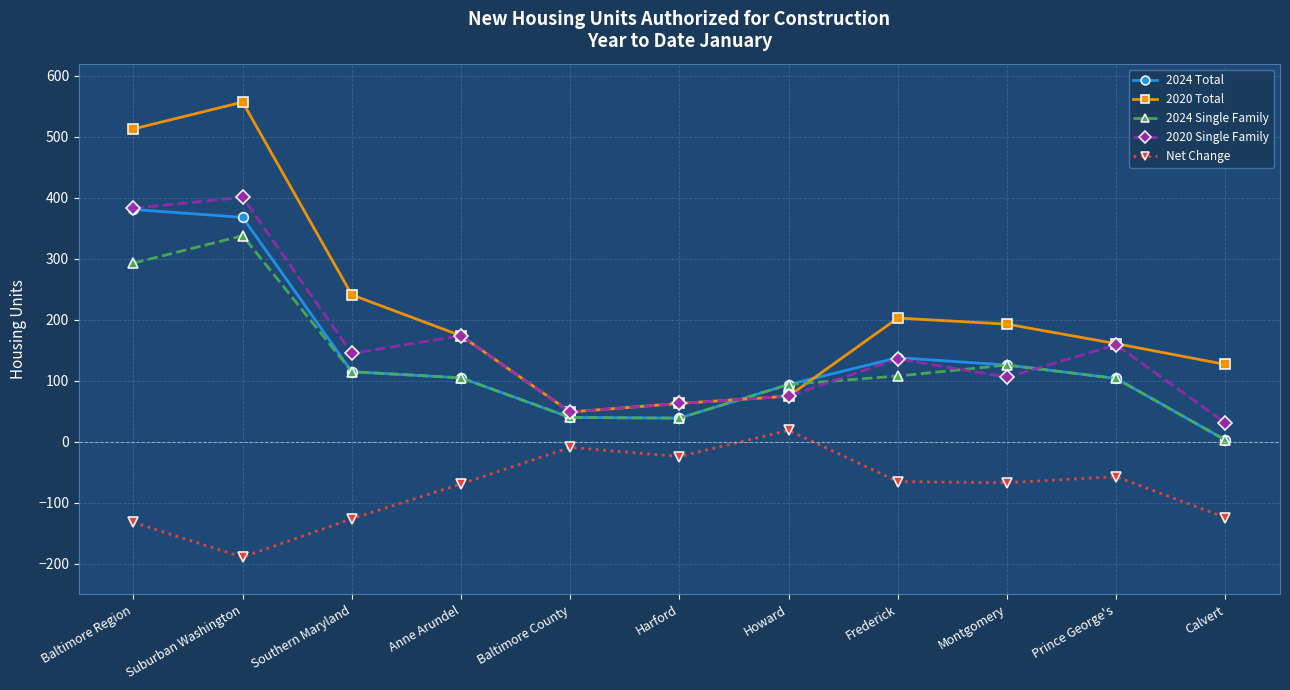

What are all the series names shown in the legend?

2024 Total, 2020 Total, 2024 Single Family, 2020 Single Family, Net Change